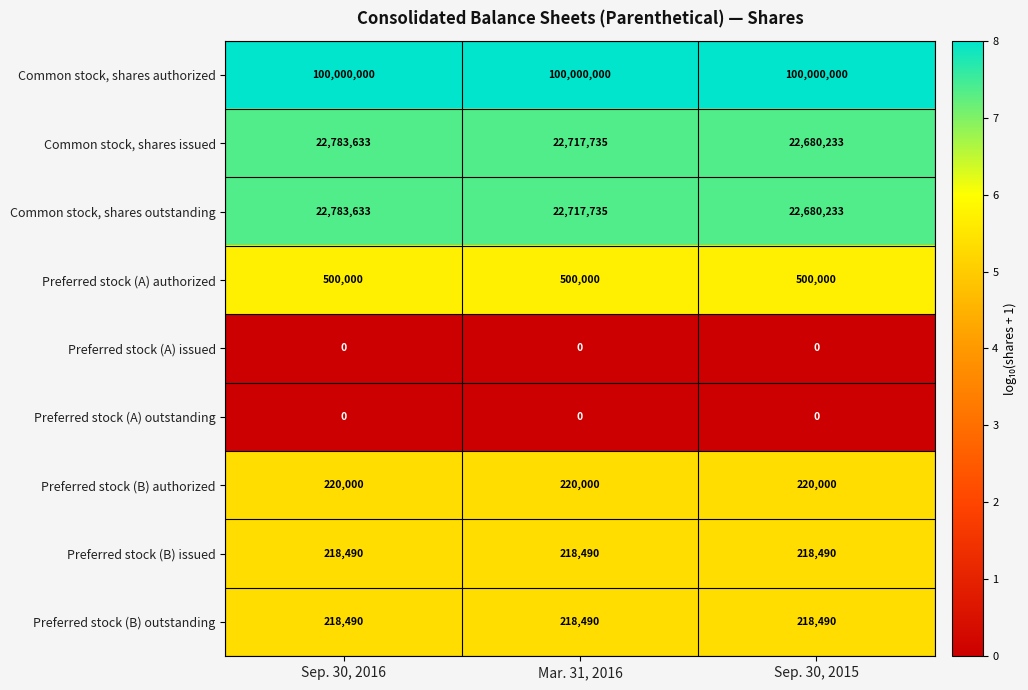

What is the difference between the Common stock, shares outstanding values at Sep. 30, 2016 and Sep. 30, 2015?

103400